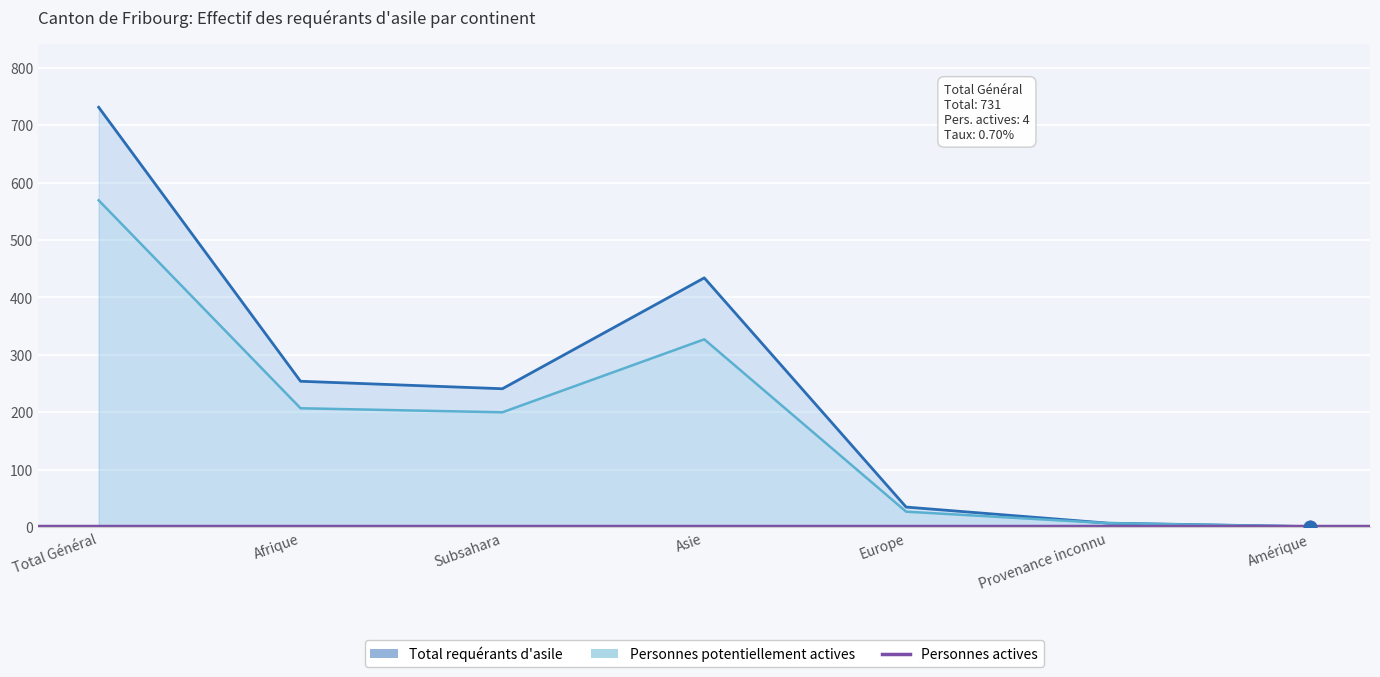

Is the value of Total requérants d'asile at Afrique greater than the value of Personnes potentiellement actives at Amérique?

Yes